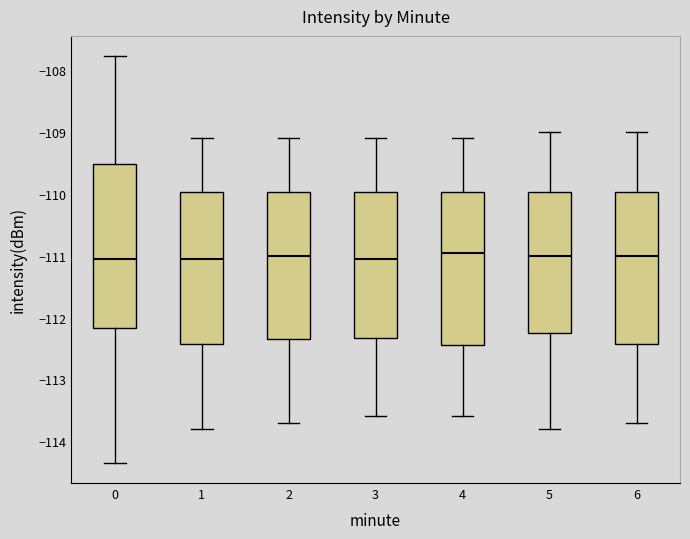

Which box is the tallest, from its lower edge to its upper edge?

0